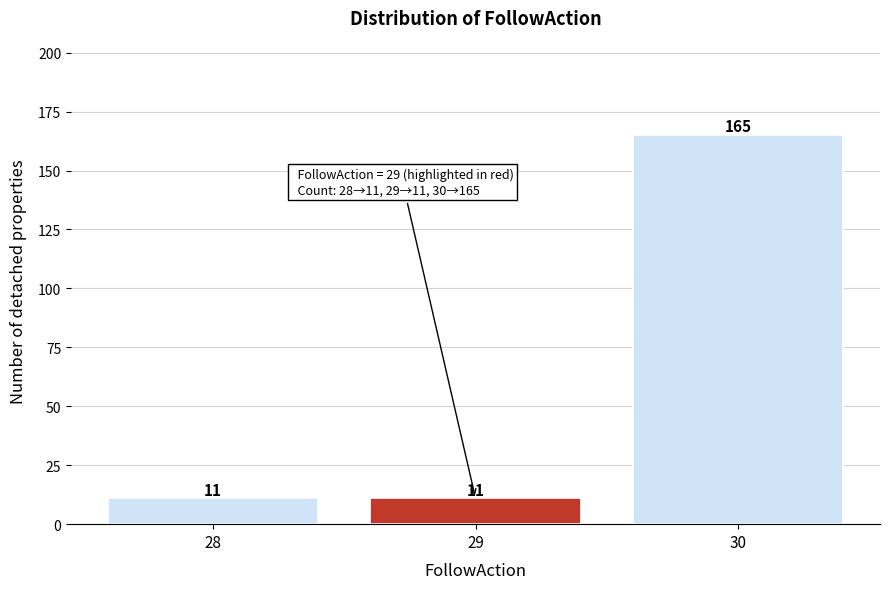

Reading left to right, list all the values displayed in this chart.

11	11	165